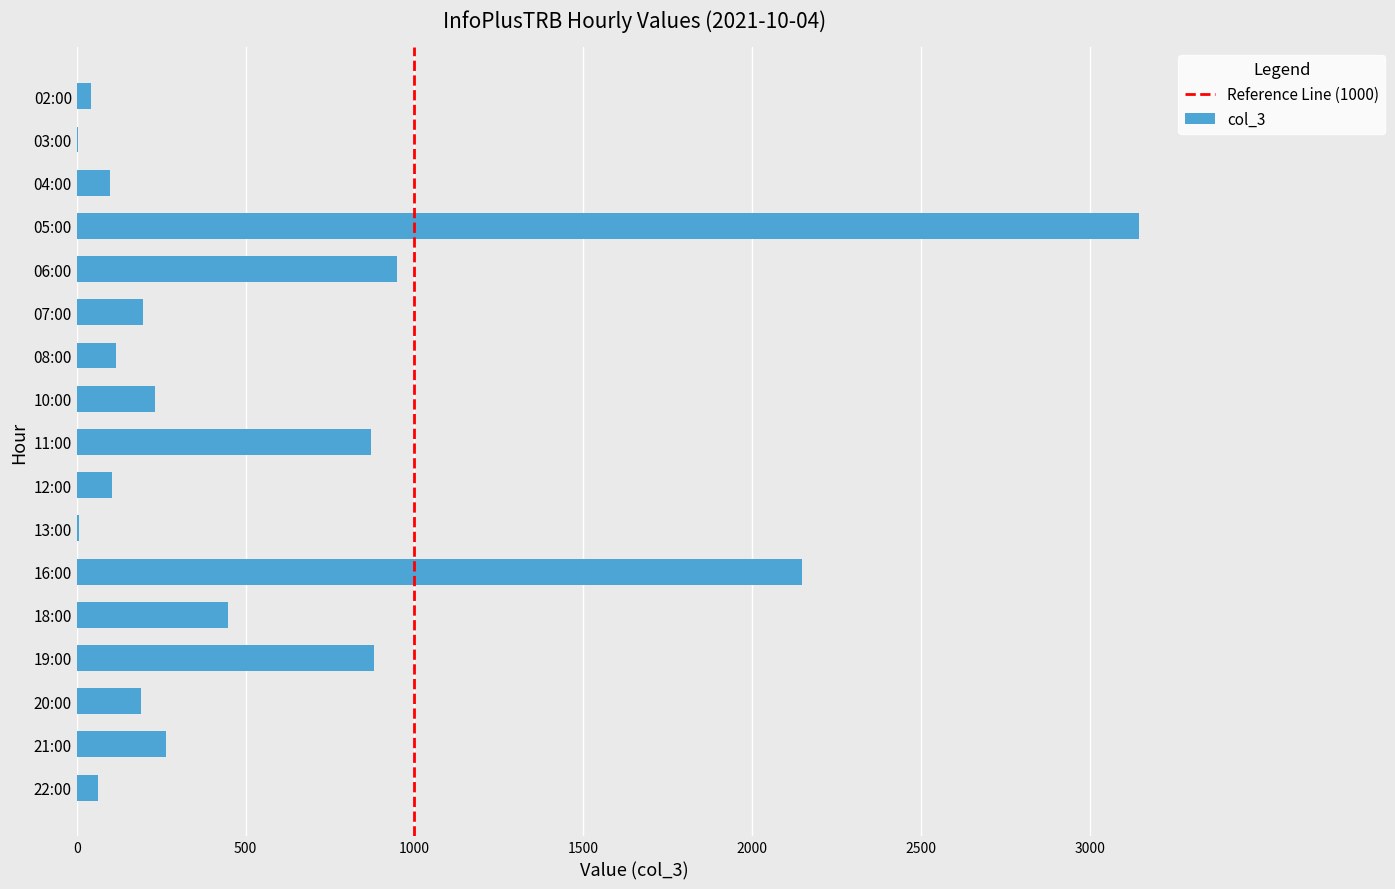

What is the change in value from 04:00 to 21:00?

+165